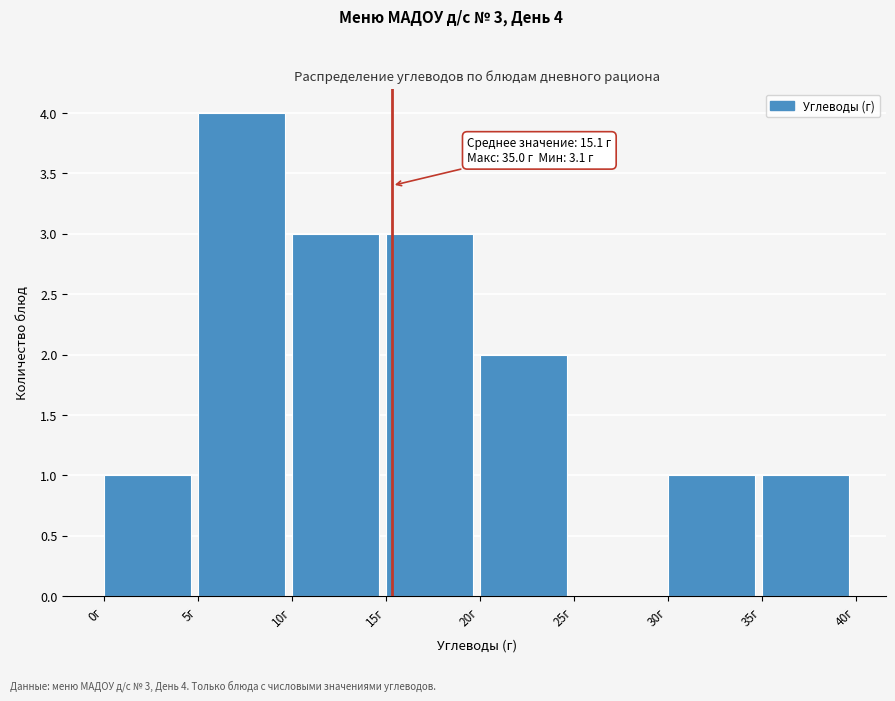

Which range on the x-axis has the tallest bar?

5 to 10